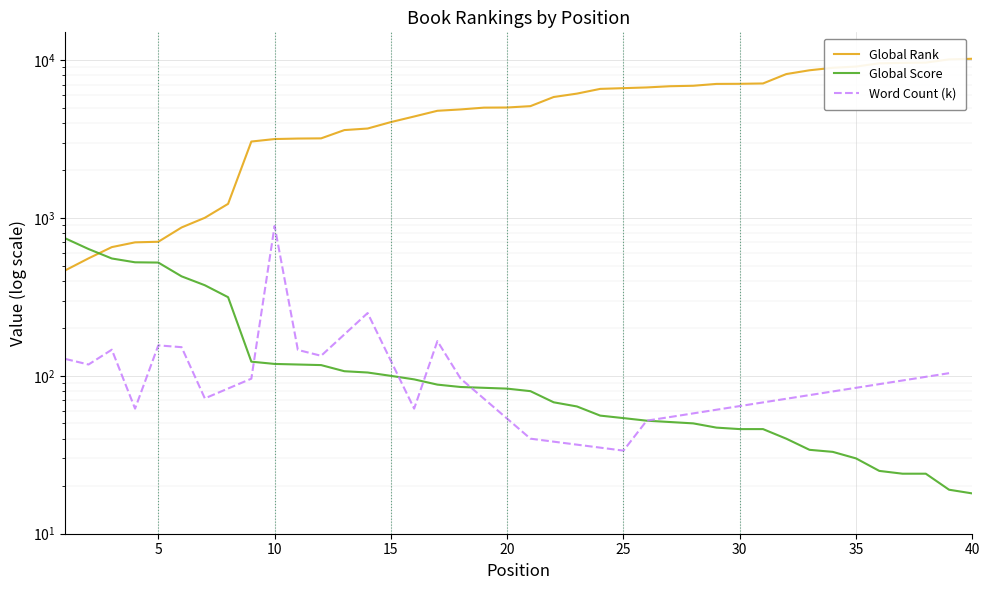

List the labels in order of Global Rank value, smallest first.

1, 2, 3, 4, 5, 6, 7, 8, 9, 10, 11, 12, 13, 14, 15, 16, 17, 18, 19, 20, 21, 22, 23, 24, 25, 26, 27, 28, 29, 30, 31, 32, 33, 34, 35, 36, 37, 38, 39, 40